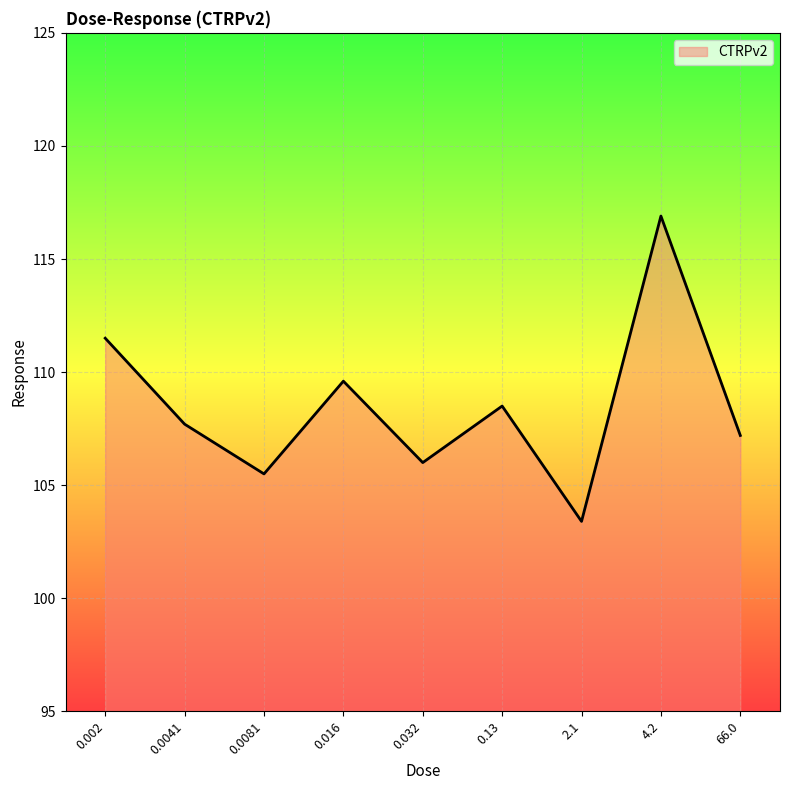

What is the difference between the maximum and minimum values?

13.5